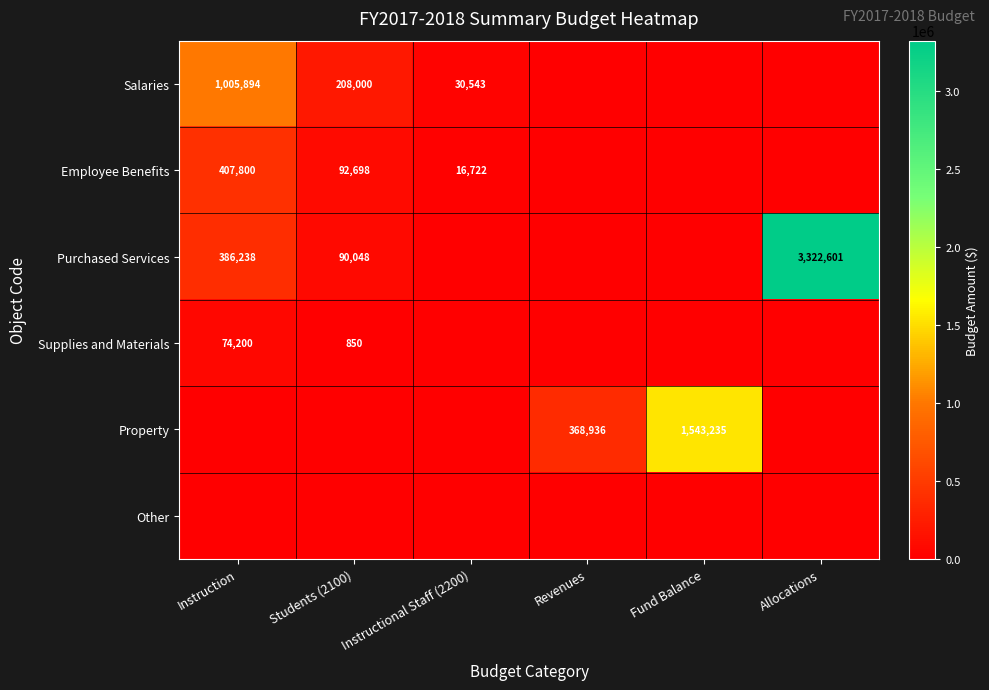

The value of Employee Benefits at Students (2100) is 55816. True or false?

False